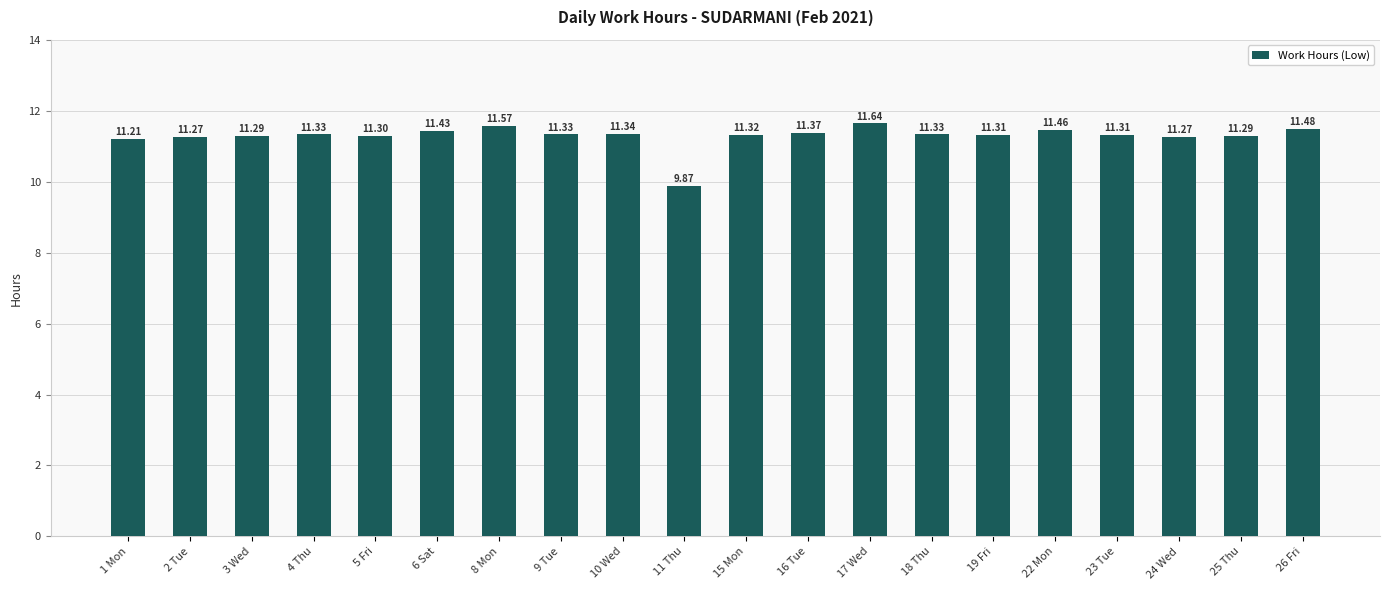

What is the difference between the maximum and minimum values?

1.8